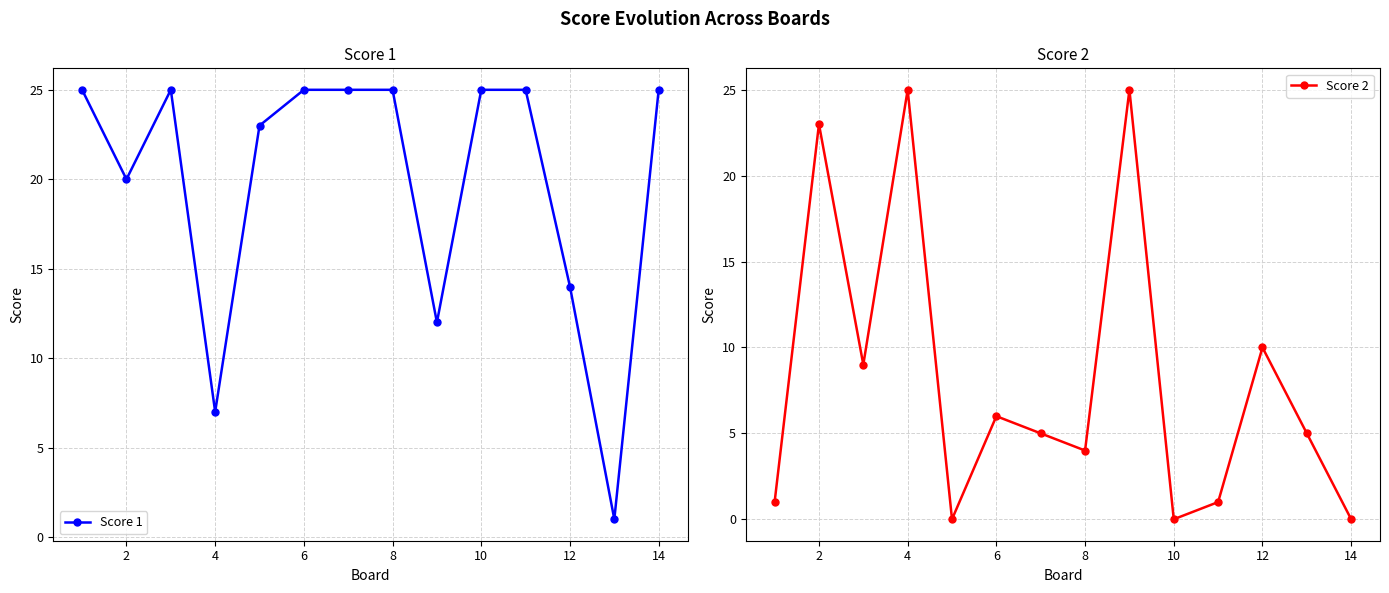

Which series has the largest total across all categories?

Score 1